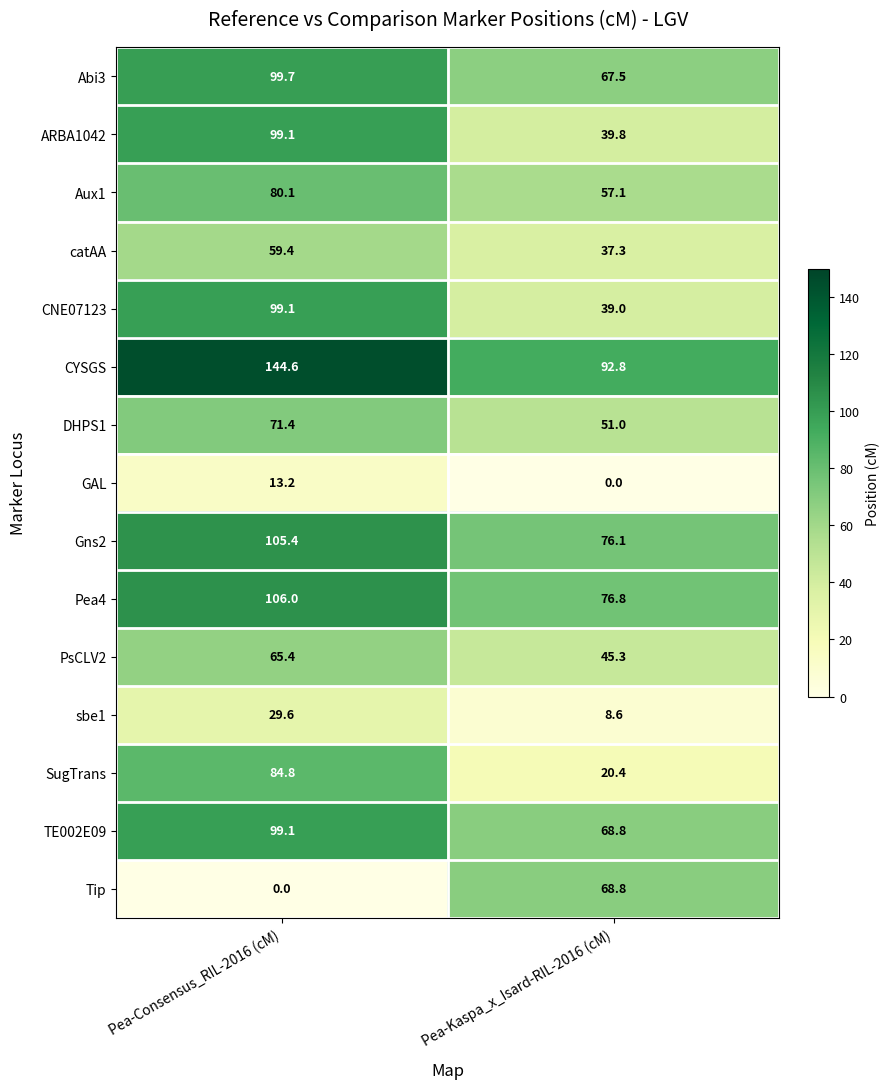

Which series has the largest total across all categories?

CYSGS